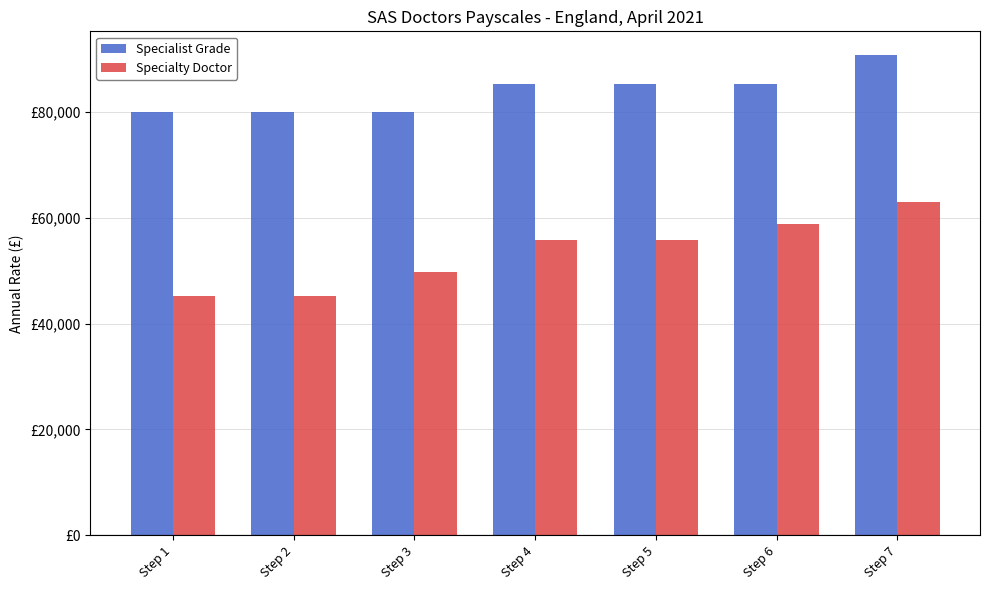

What is the average value of the Specialty Doctor series?

53330